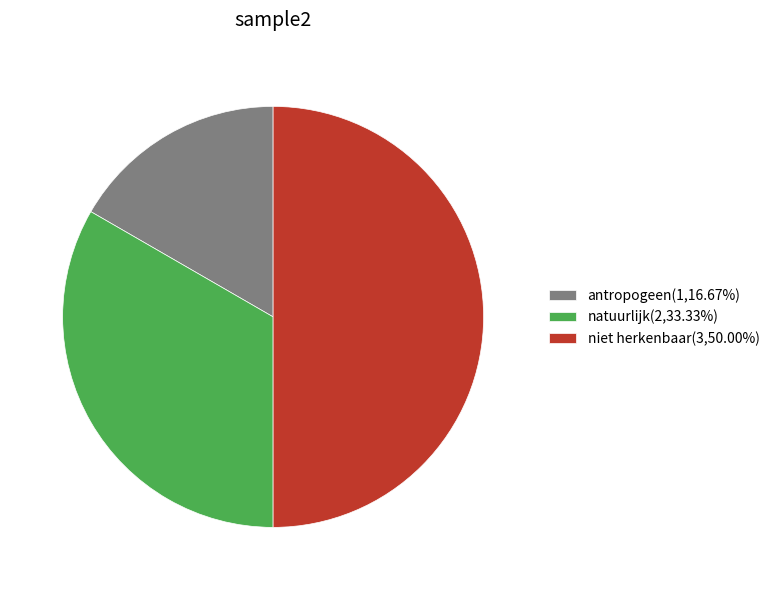

Does antropogeen(1,16.67%) account for over 50% of the chart?

No